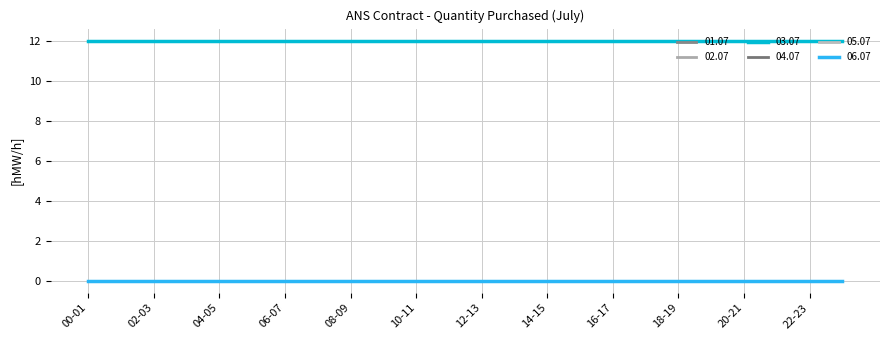

Does the chart have visible grid lines?

Yes